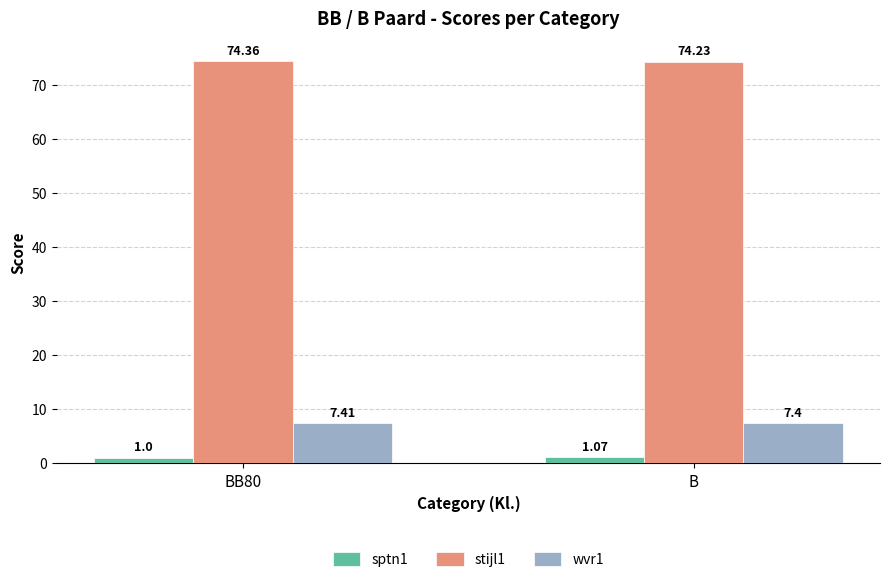

What is the difference between the highest and lowest values at B?

73.2